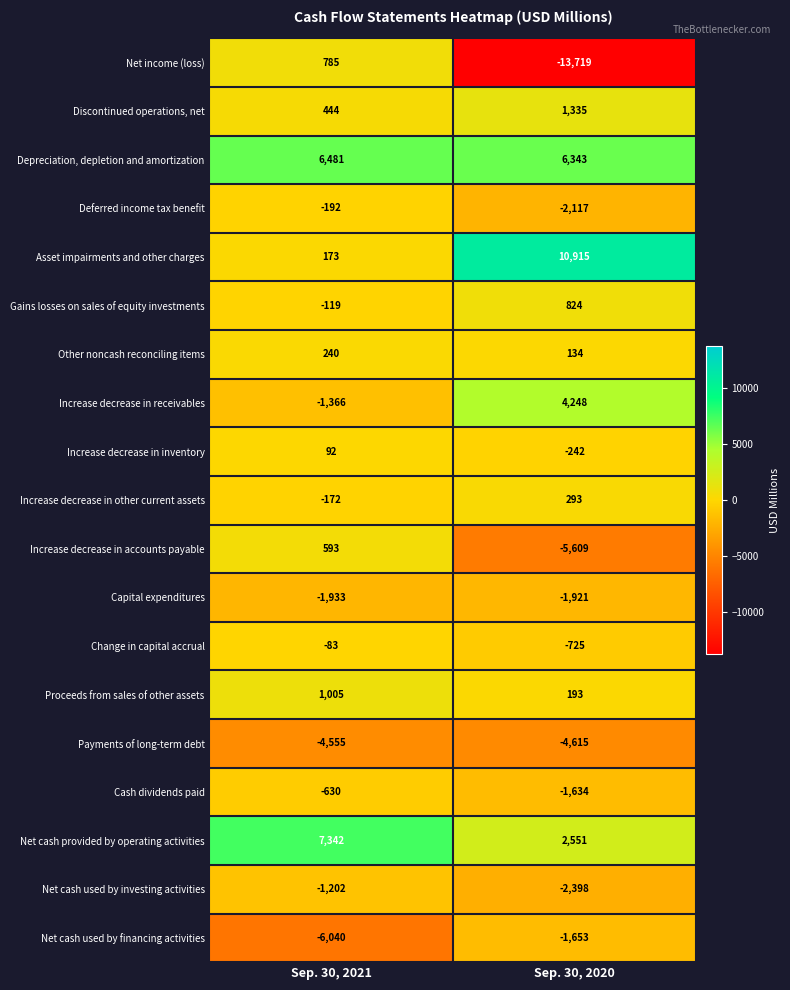

What is the total value across all series at Sep. 30, 2021?

863